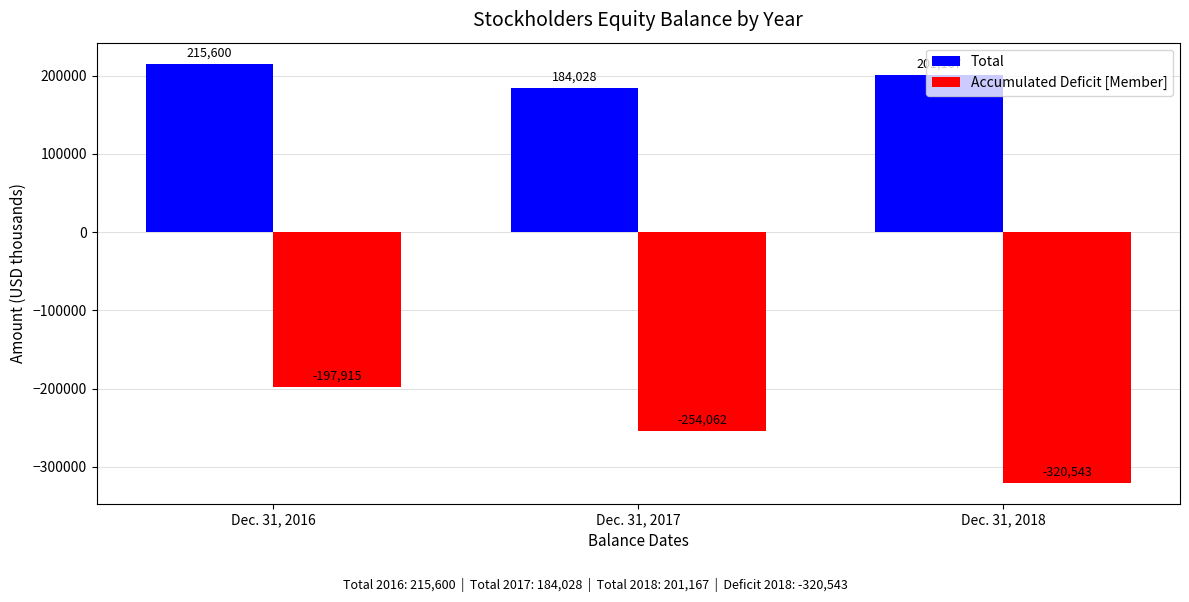

Reading left to right, what are all the values shown in this chart?

Total: 215600	184028	201167
Accumulated Deficit [Member]: -197915	-254062	-320543